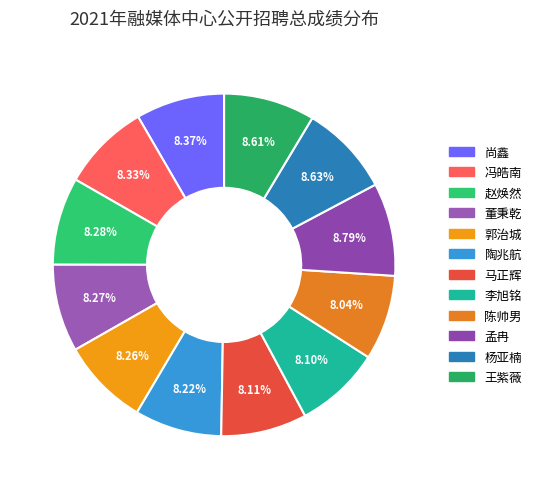

The 马正辉 slice represents 19% of the pie. True or false?

False